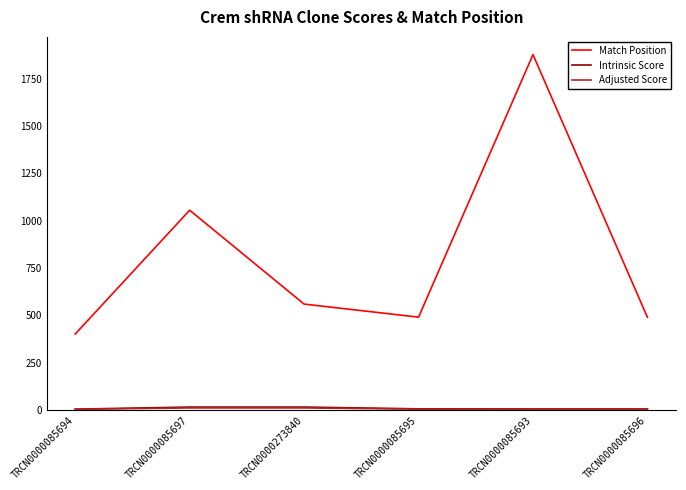

Which series has the largest range (max minus min)?

Match Position